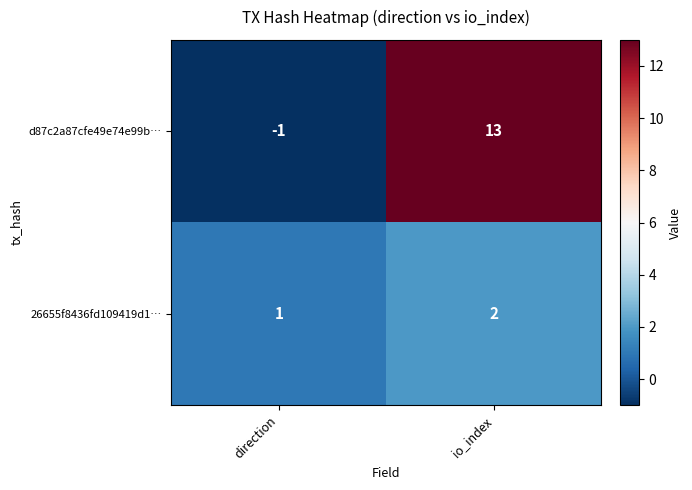

The d87c2a87cfe49e74e99b… series shows 7 at io_index. True or false?

False